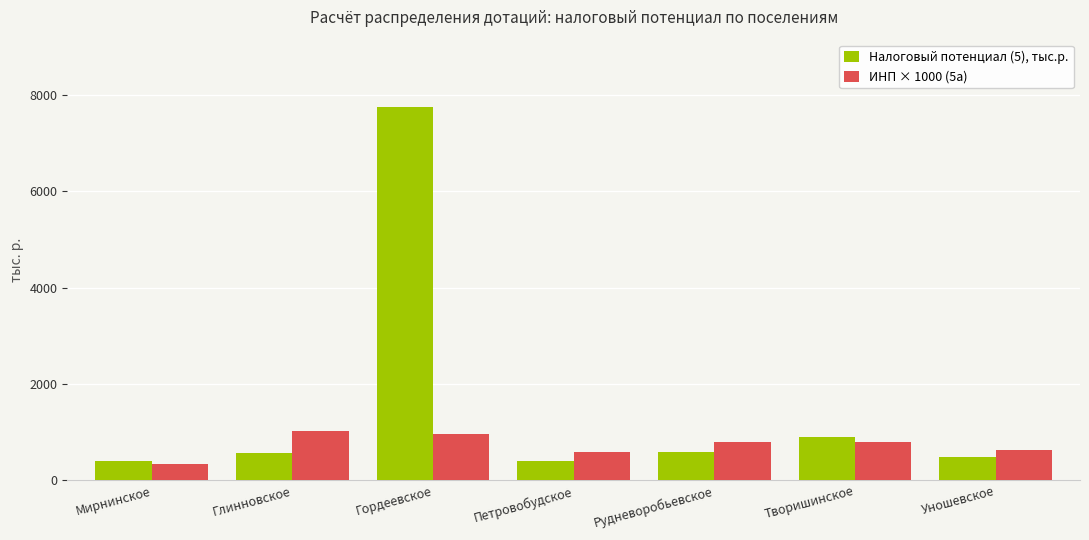

Where does the Налоговый потенциал (5), тыс.р. series first go above 565?

Глинновское